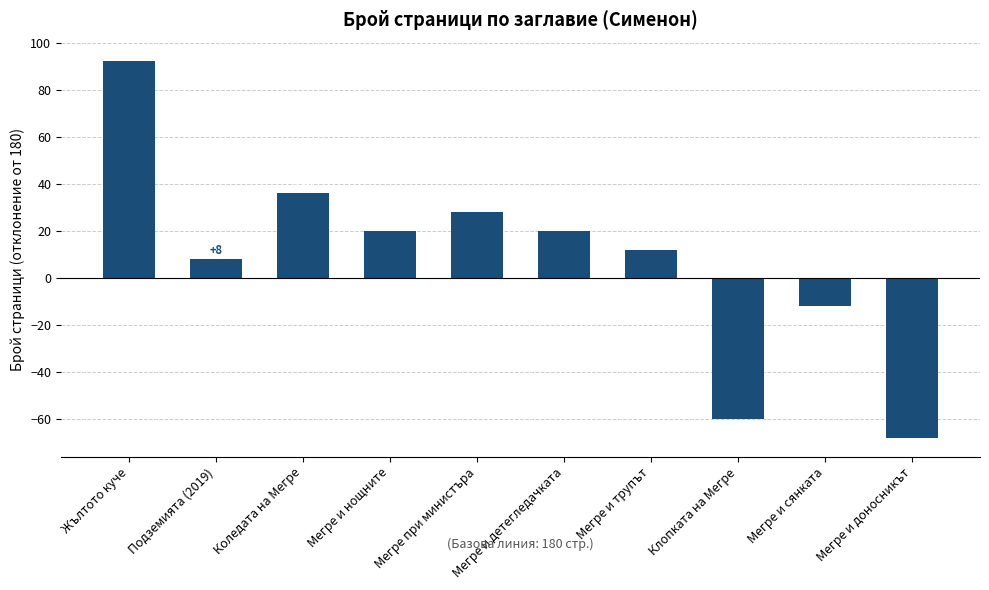

What is the difference between the values at Мегре и нощните and Клопката на Мегре?

80